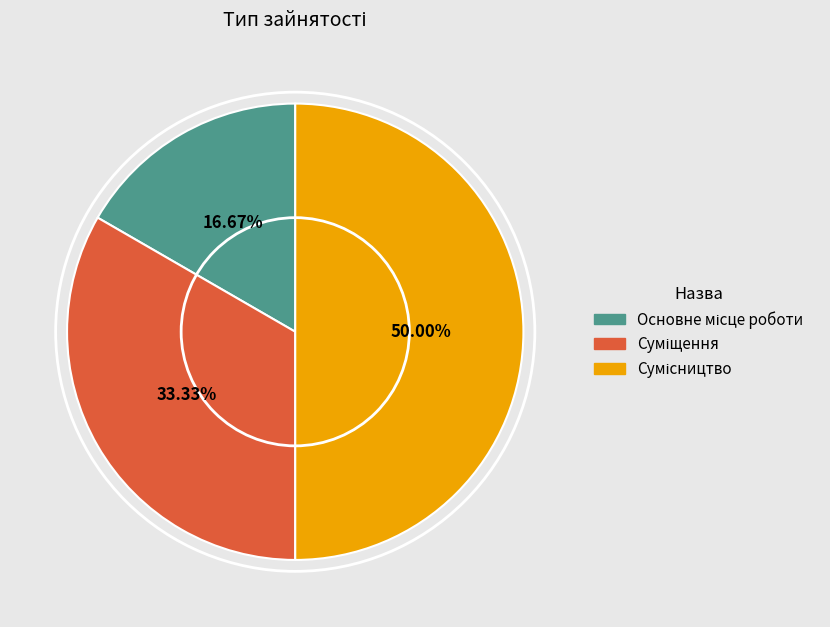

What is the change in value from Основне місце роботи to Суміщення?

+1